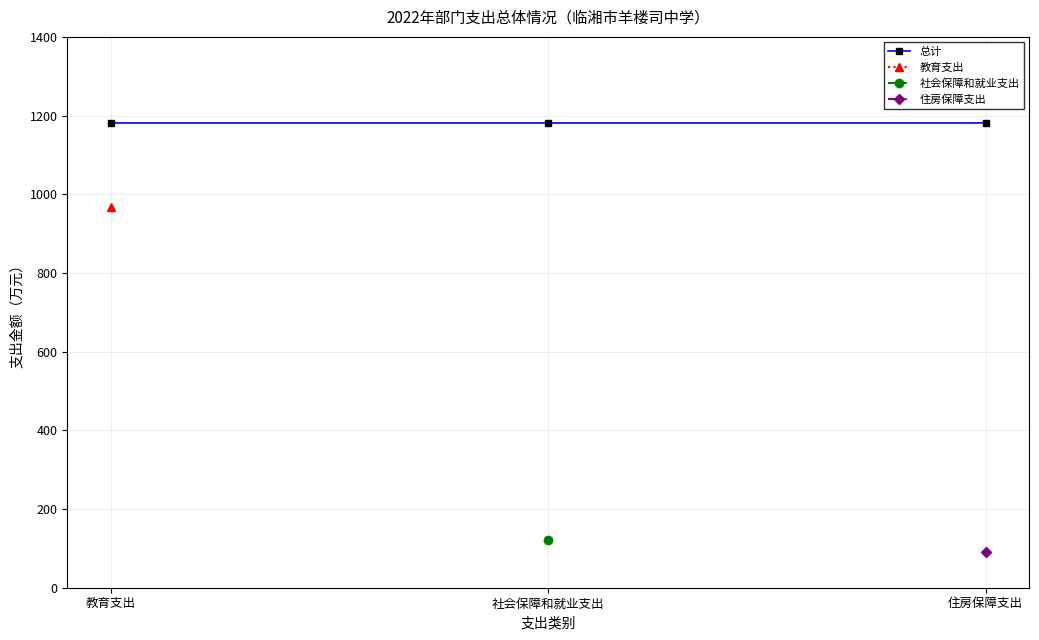

Does the chart have visible grid lines?

Yes